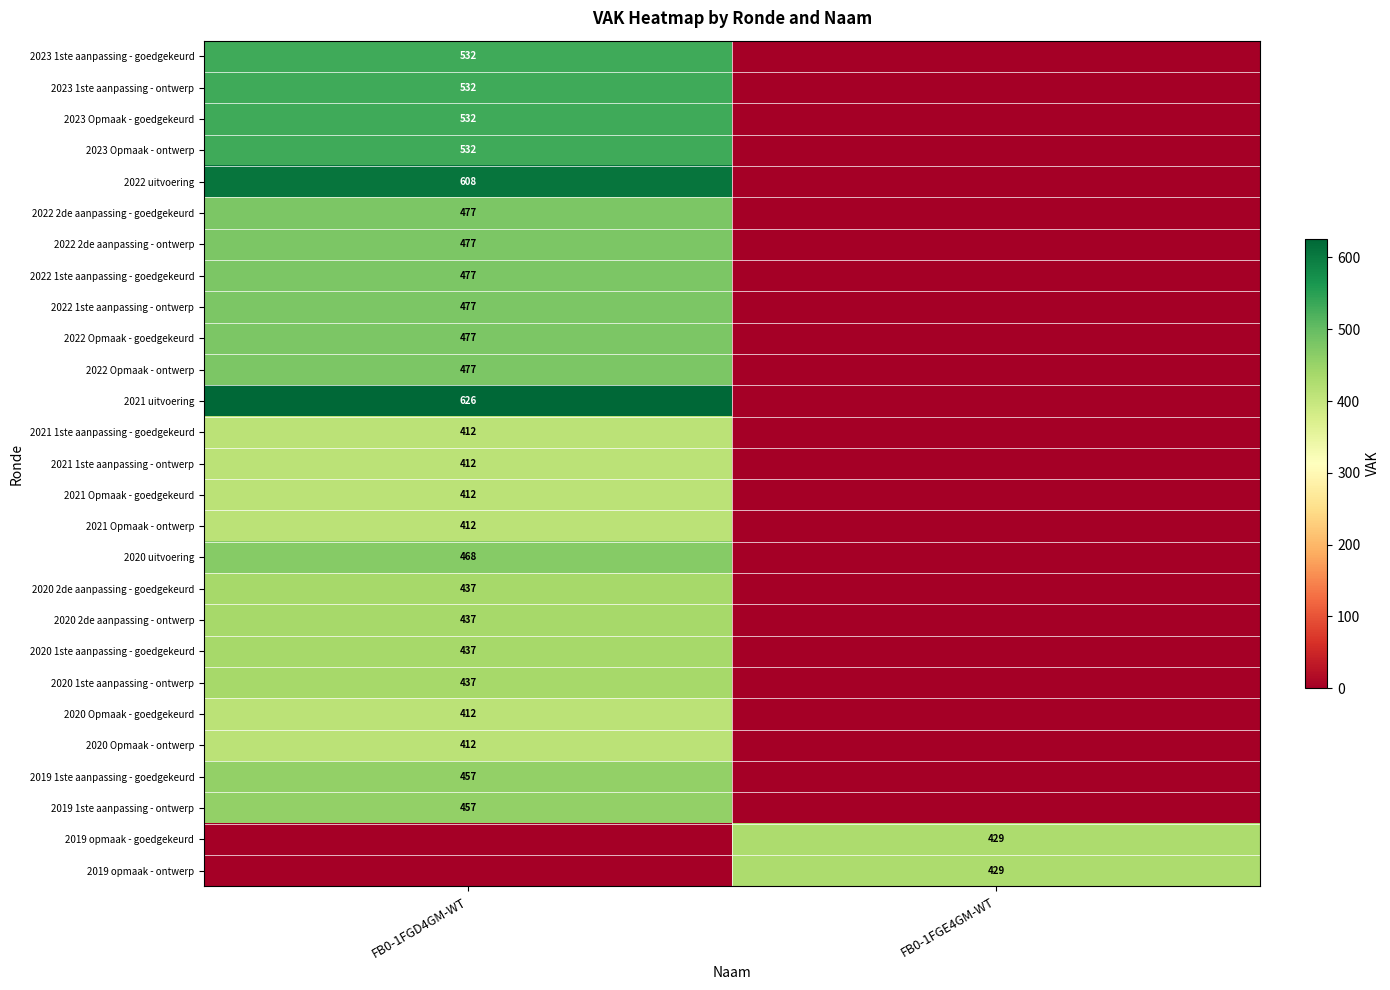

The value of 2019 1ste aanpassing - goedgekeurd at FB0-1FGD4GM-WT is 457. True or false?

True